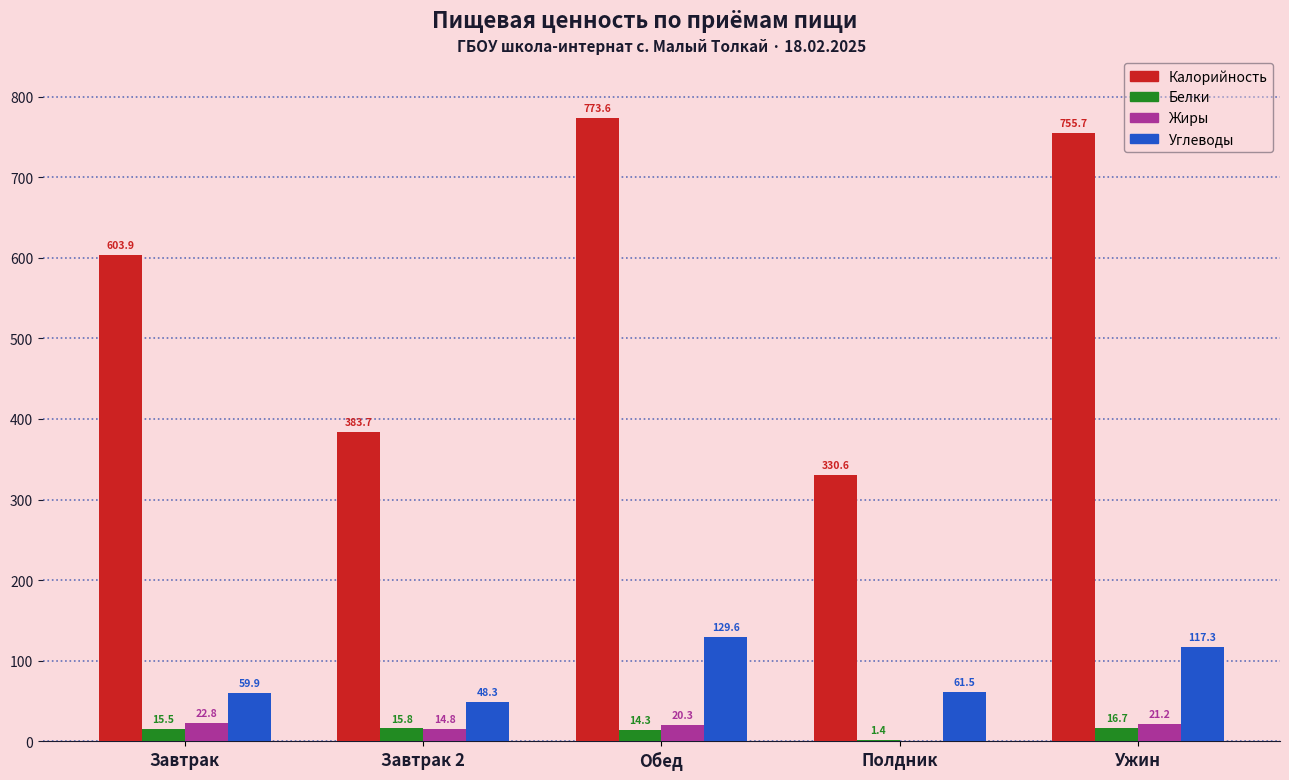

What is the sum of all Калорийность values?

2847.5